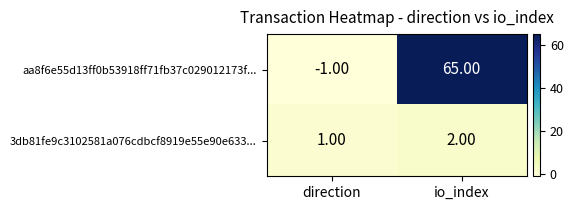

Between direction and io_index, which series saw the biggest shift?

aa8f6e55d13ff0b53918ff71fb37c029012173f...